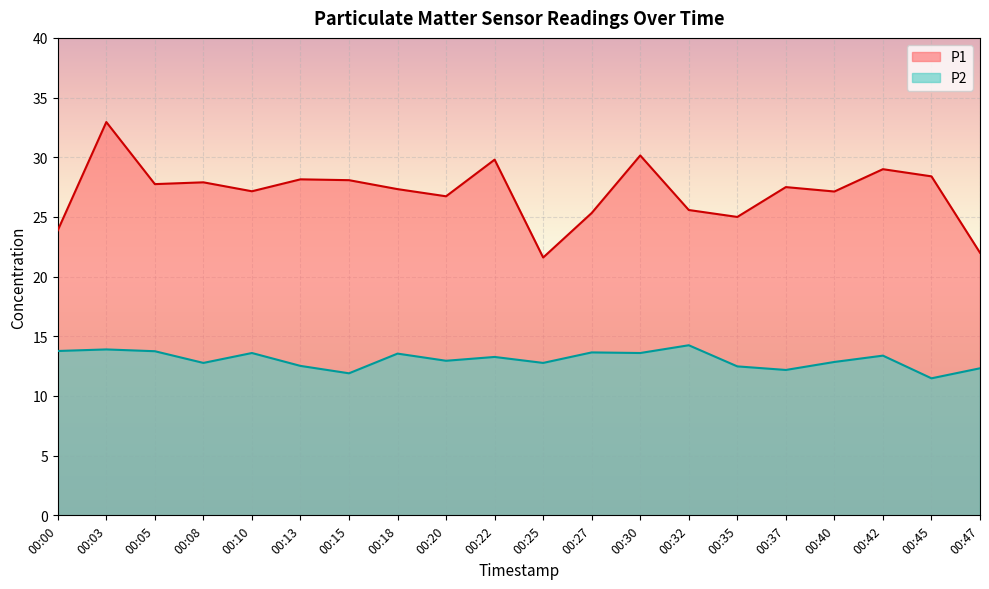

True or false: P2 and P1 intersect in this chart.

False